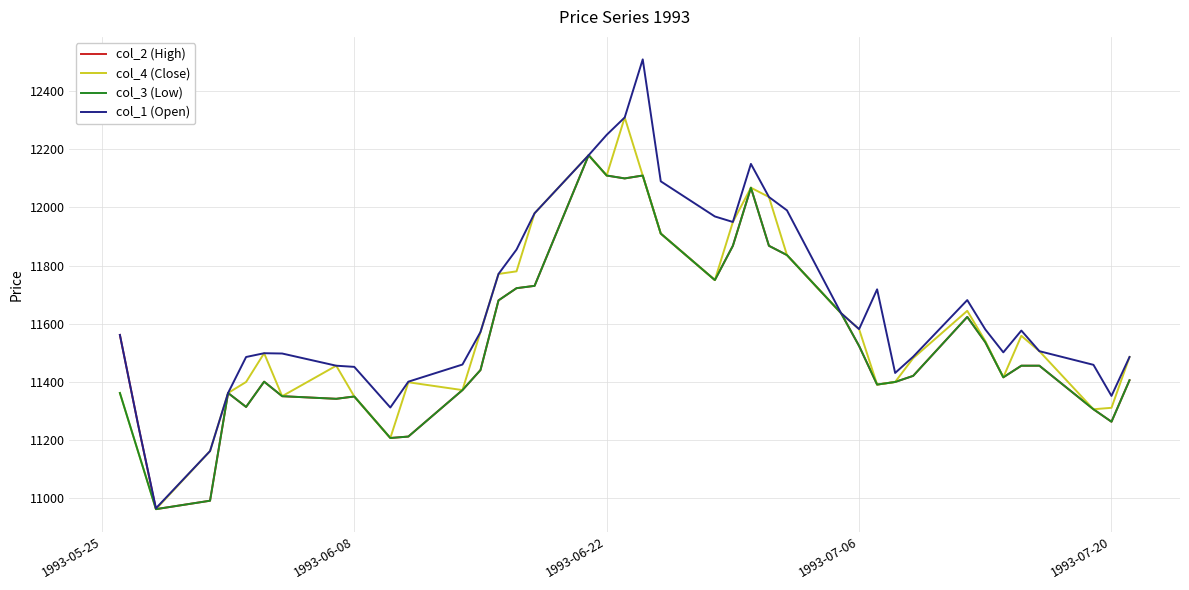

Which series has the largest total across all categories?

col_1 (Open)